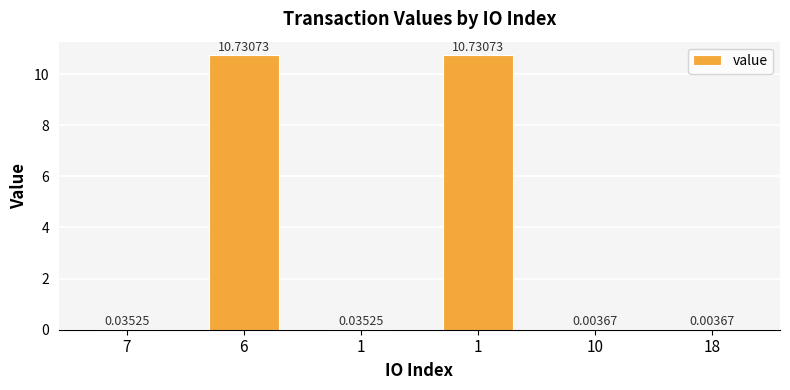

Which category has the lowest value across all series?

10